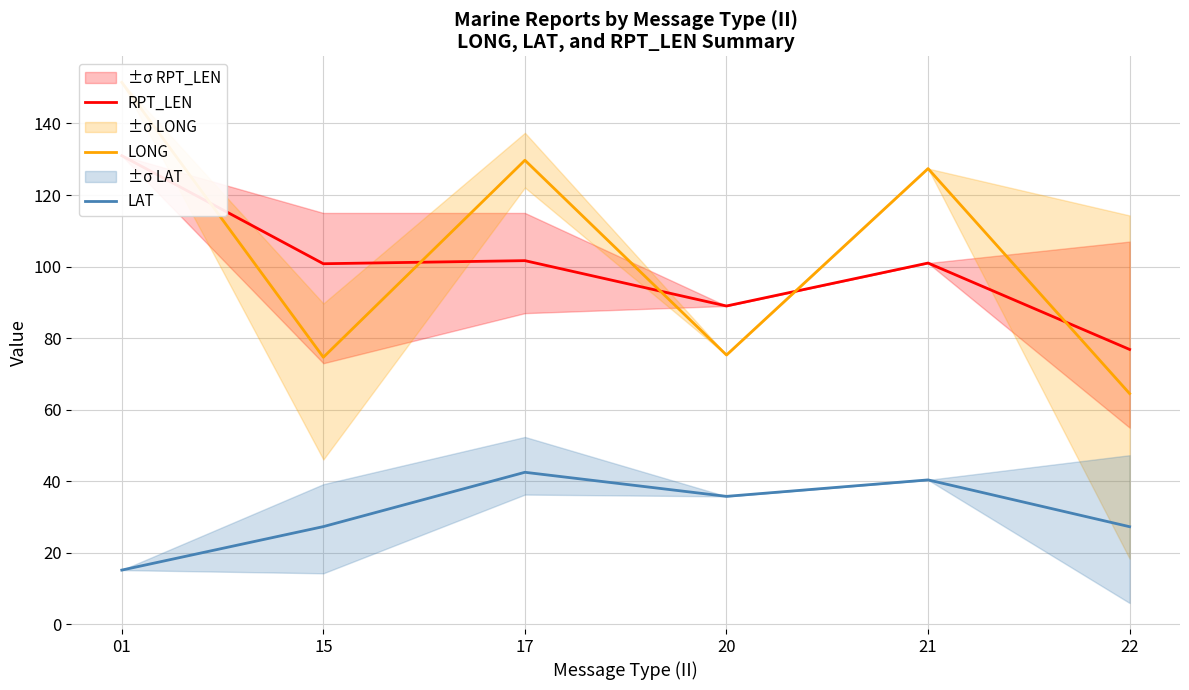

What is the smallest value displayed?

15.2